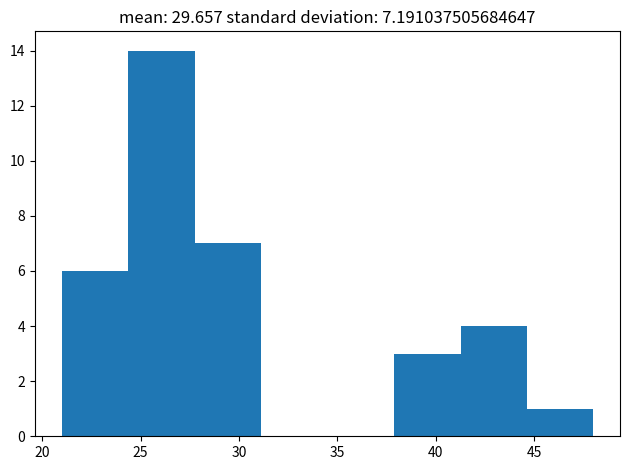

What is the height of the bar covering 24.5 to 28.0 on the x-axis? Neither the bar edges nor the heights are printed on the chart, so give them approximately, as read against the axes.

14